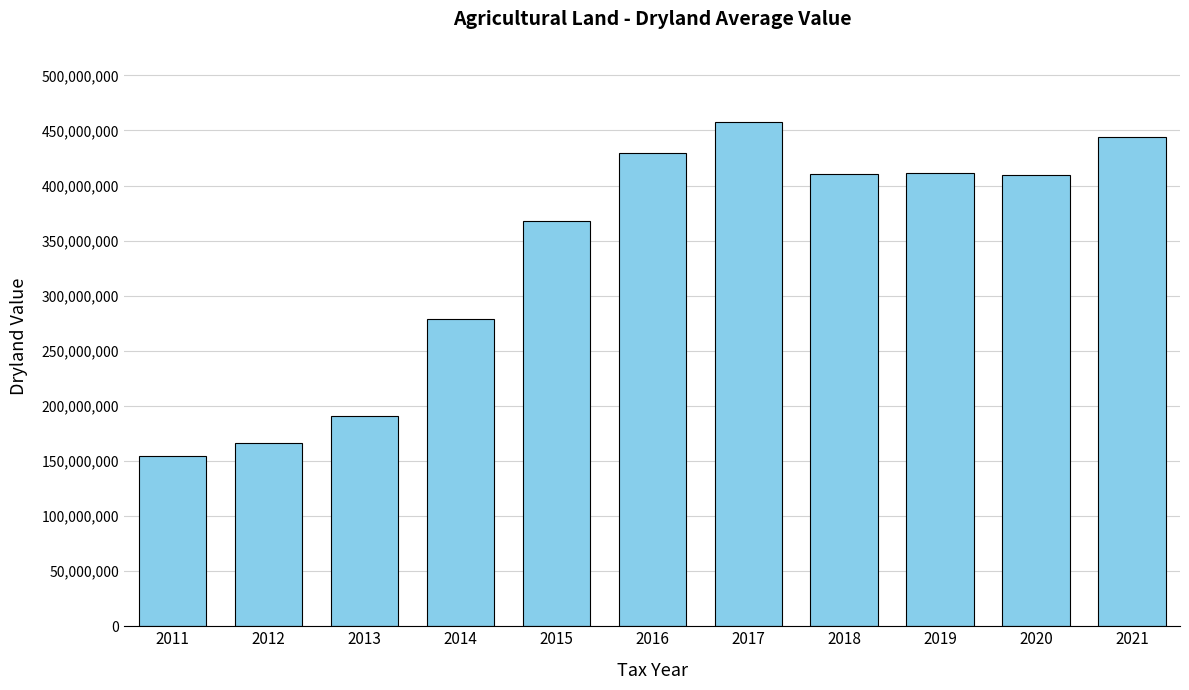

Count the number of categories in the chart.

11